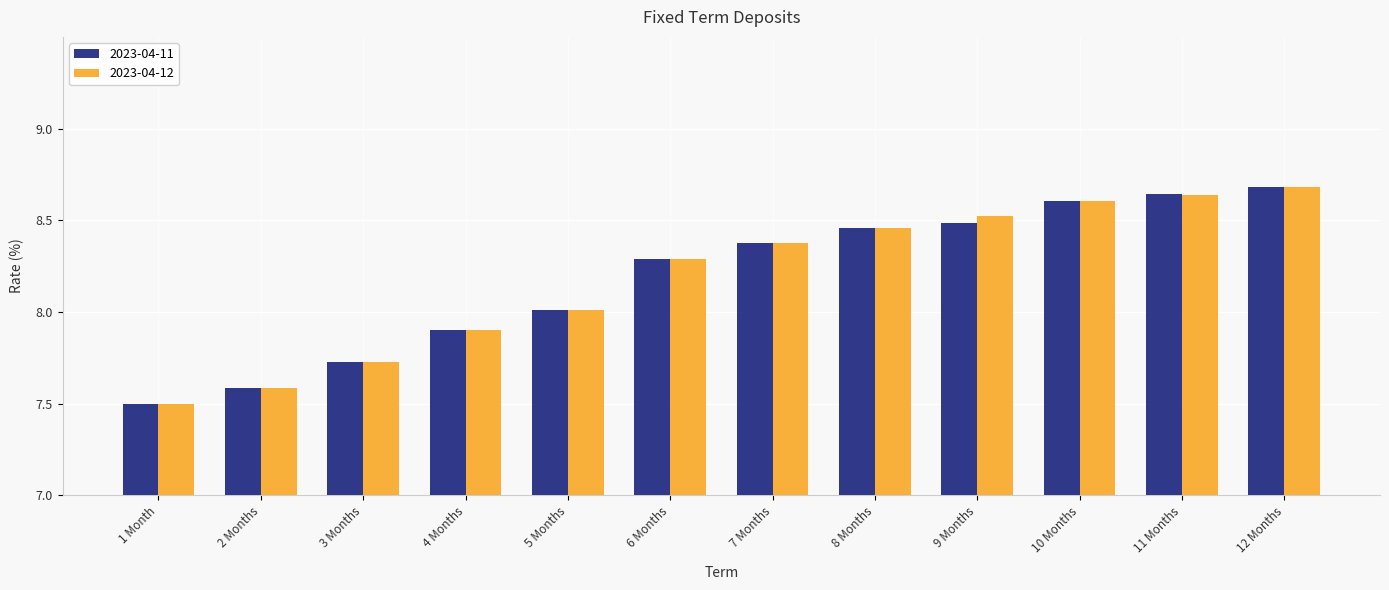

What is the minimum value for 2023-04-12?

7.5